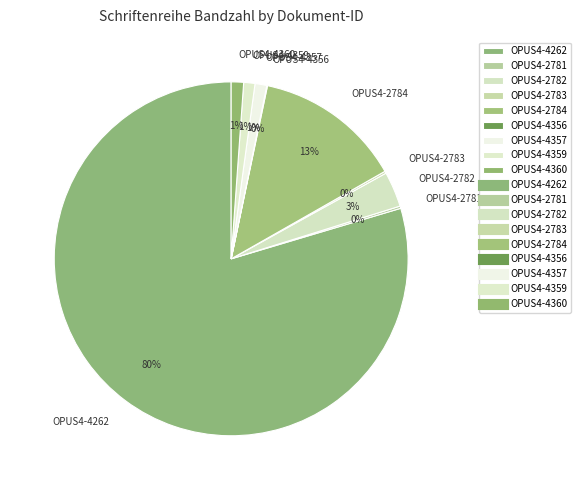

Which slice is the largest?

OPUS4-4262